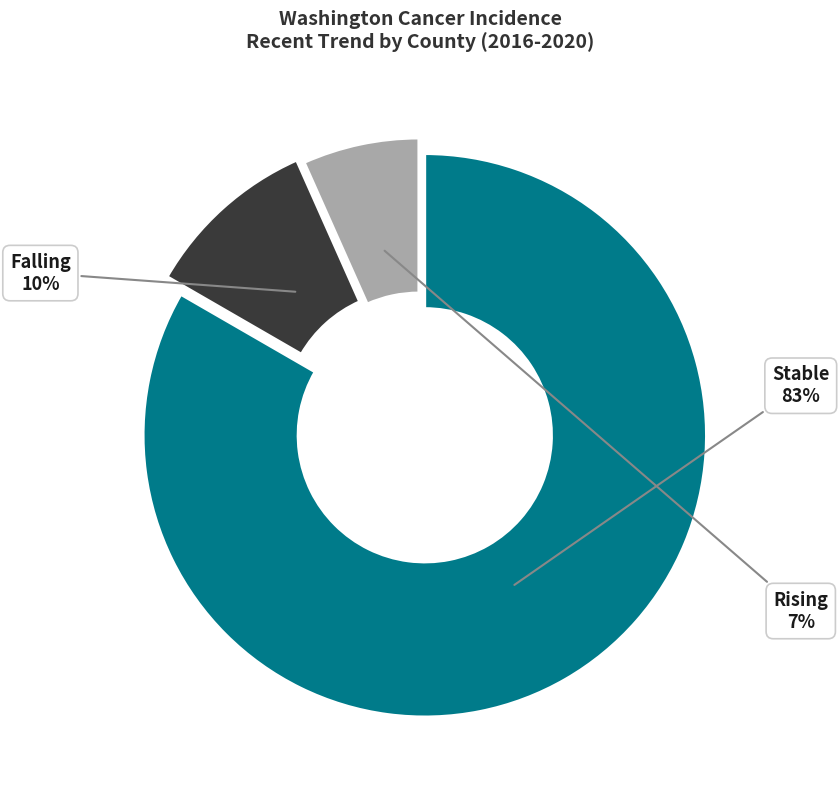

To the nearest percent, what is the average slice percentage?

33%